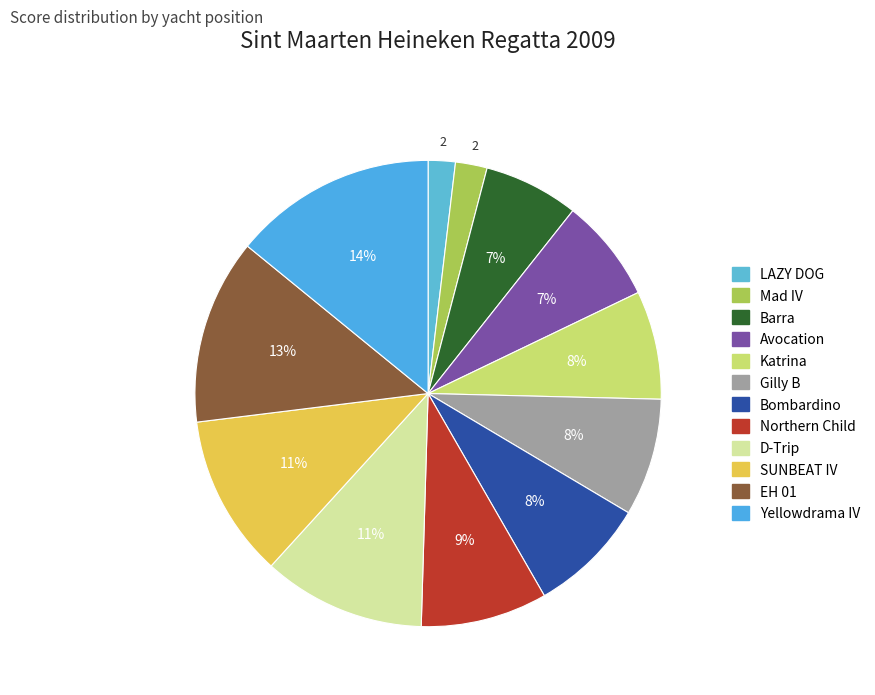

To the nearest percent, what is the average slice percentage?

8%